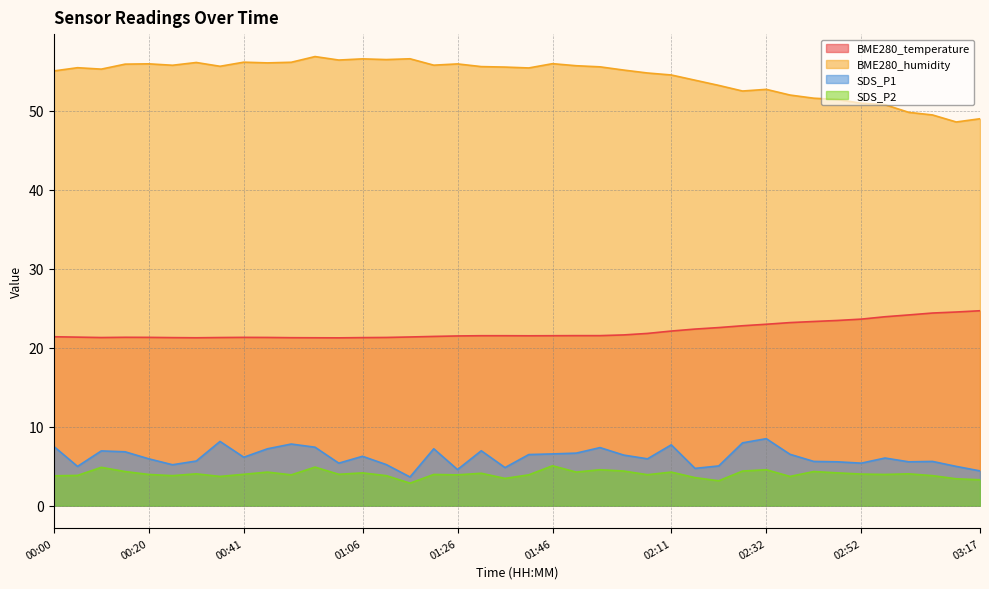

True or false: SDS_P1 and BME280_temperature intersect in this chart.

False